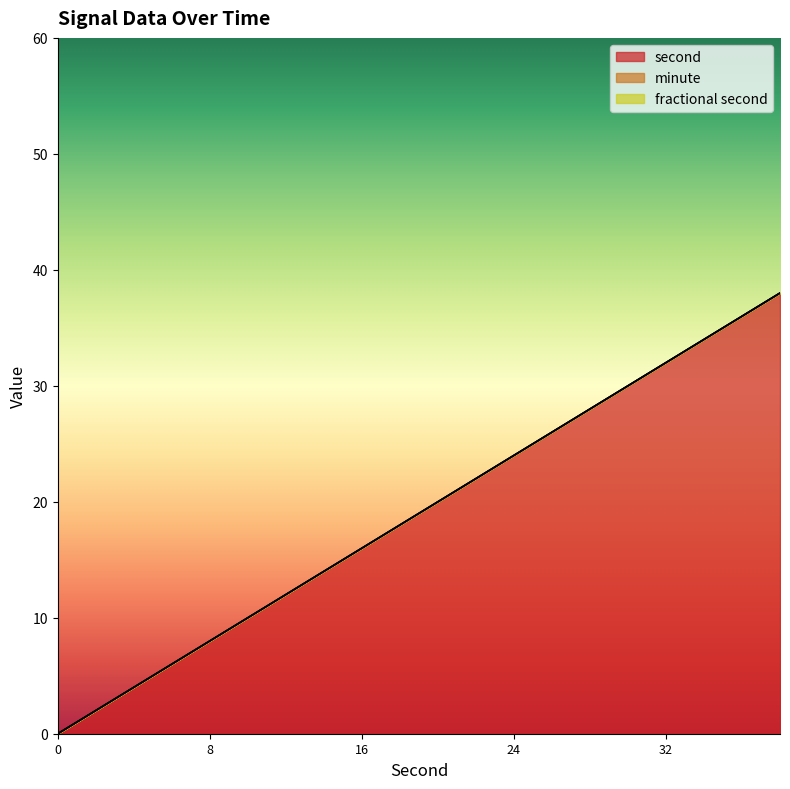

Reading left to right, list all the values displayed in this chart.

second: 0	2	4	6	8	10	12	14	16	18	20	22	24	26	28	30	32	34	36	38
minute: 0	0	0	0	0	0	0	0	0	0	0	0	0	0	0	0	0	0	0	0
fractional second: 0	0	0	0	0	0	0	0	0	0	0	0	0	0	0	0	0	0	0	0